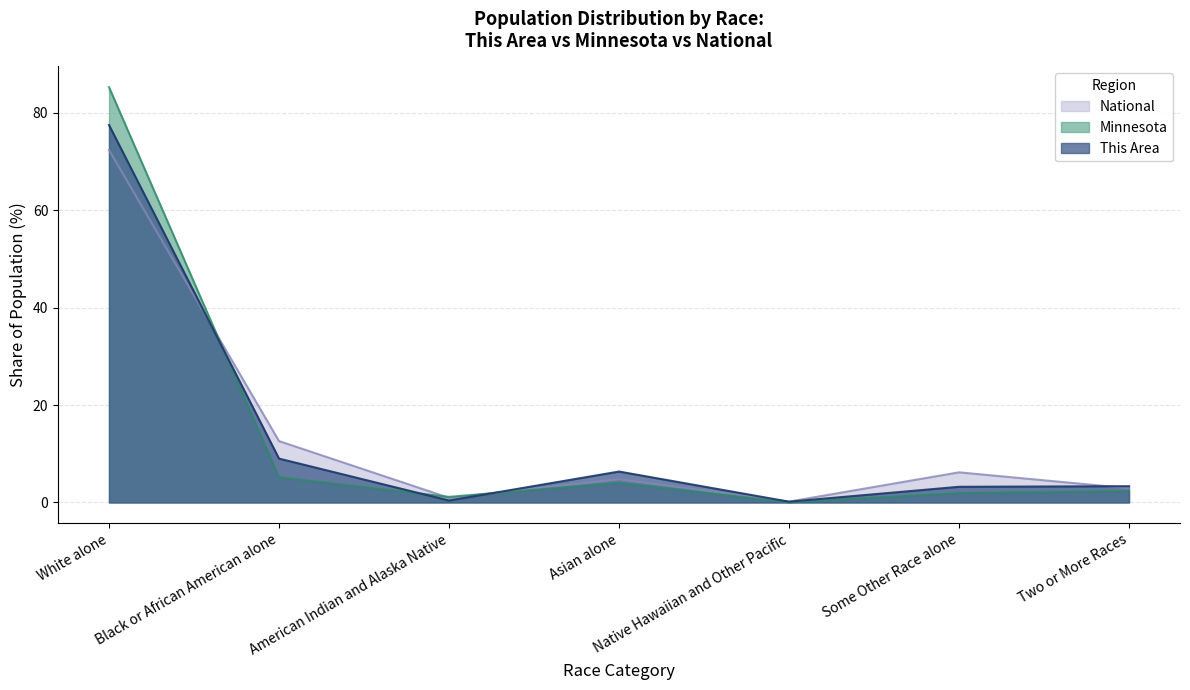

Is the value of National at American Indian and Alaska Native greater than the value of This Area at Two or More Races?

No